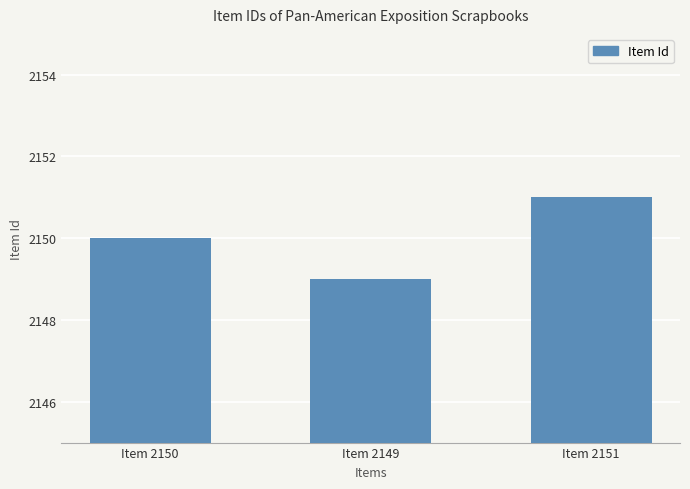

True or false: the data shows 668 at Item 2151.

False